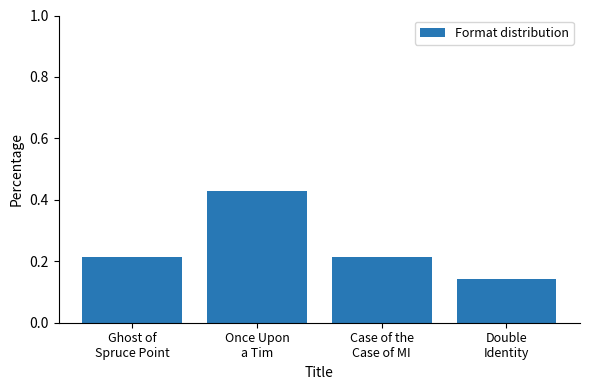

What is the sum of all values?

1.0